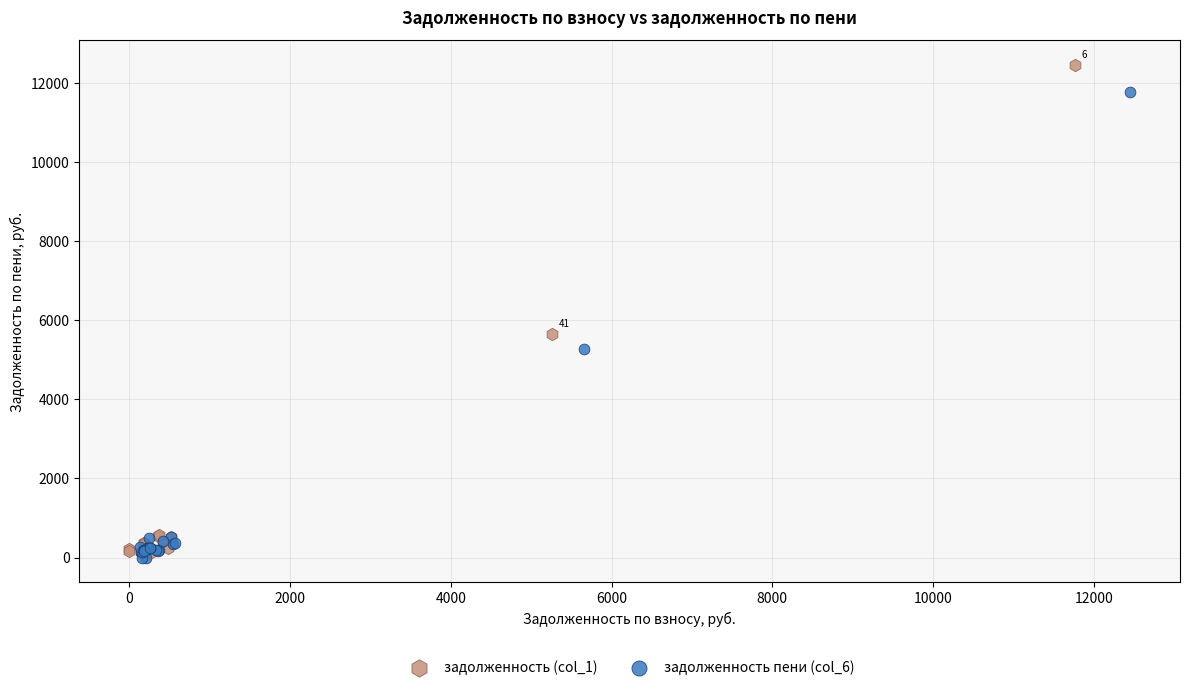

Which series contains the highest Y value?

задолженность (col_1)